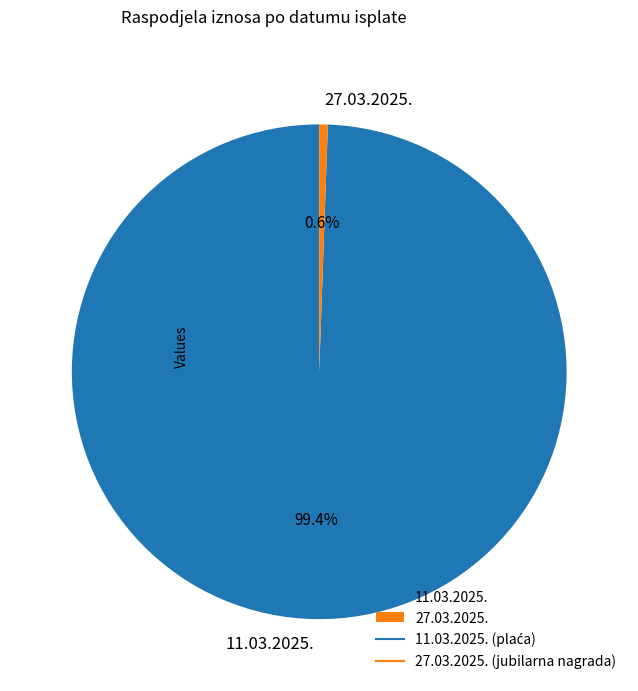

To the nearest percent, what is the difference between the largest and smallest slice percentages?

99%